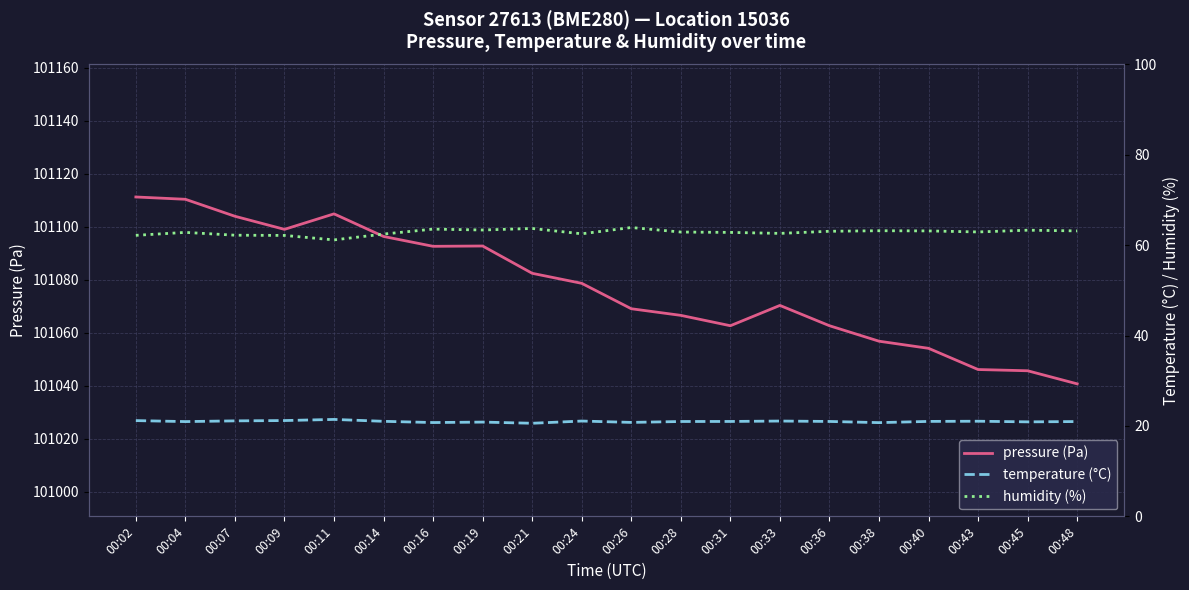

What is the greatest value displayed?

101111.3